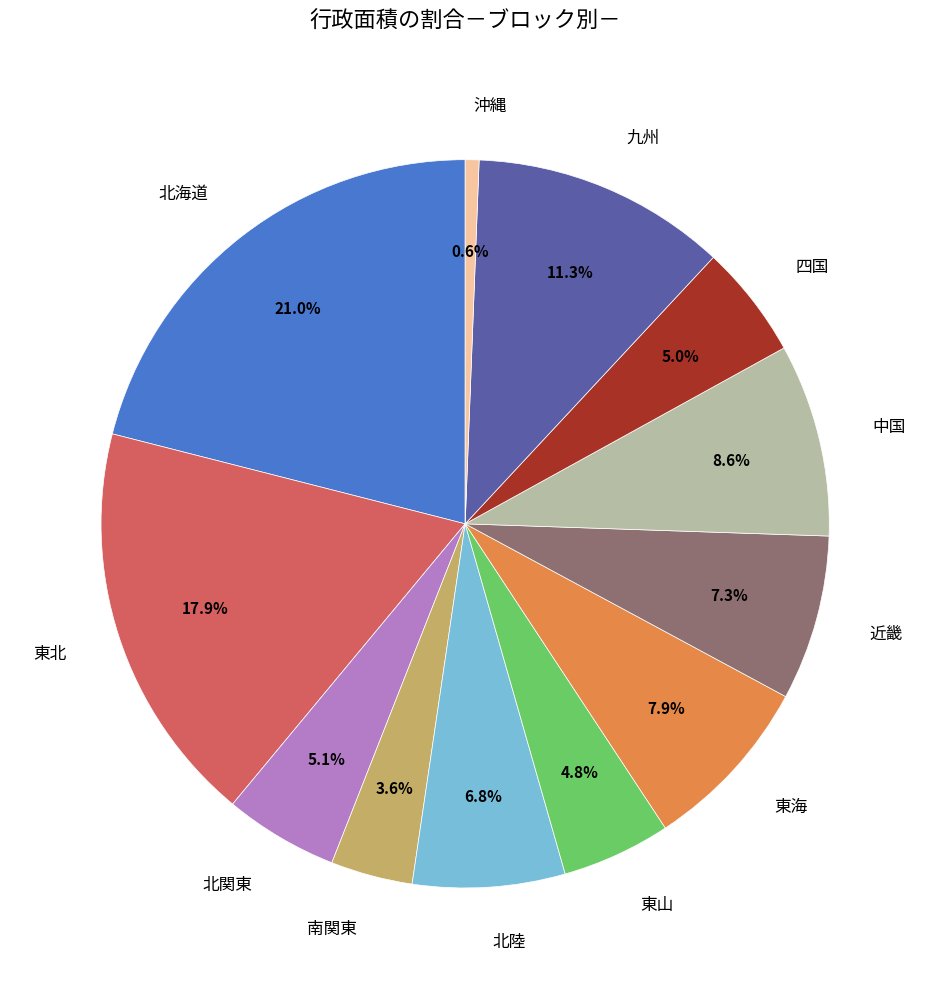

Which has a higher value, 四国 or 北陸?

北陸